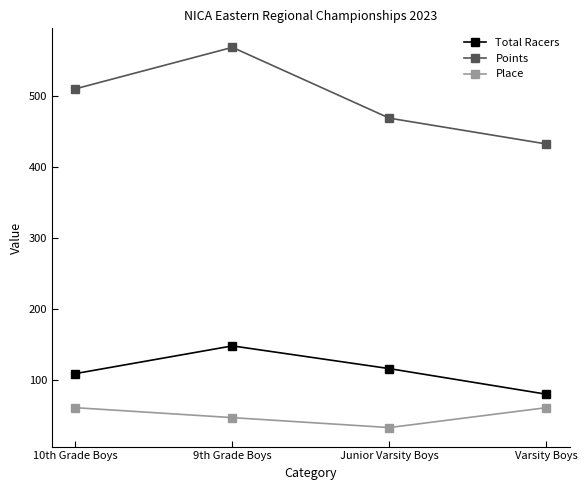

Where is Total Racers nearest to the value 114?

Junior Varsity Boys